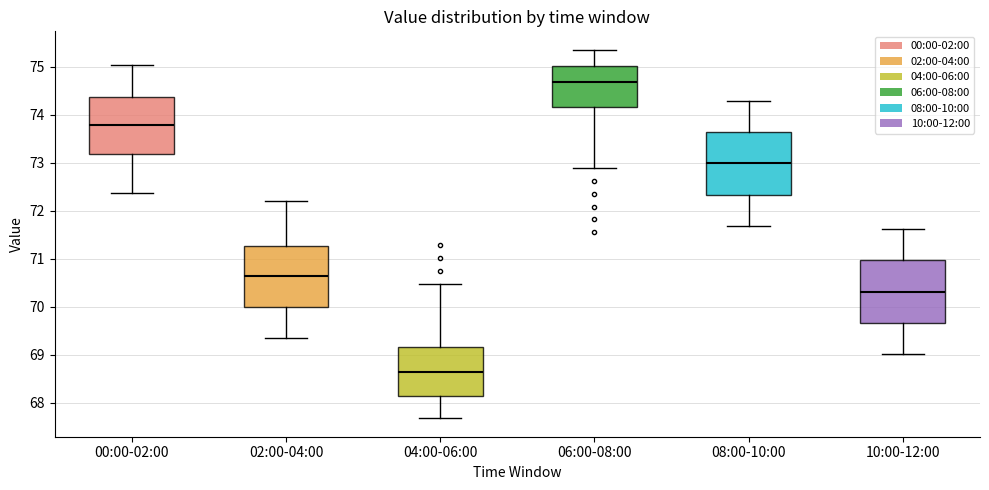

Reading left to right, transcribe this box plot: for each box, give where its median line is, the range the box spans, and where its two whiskers end, as read against the y-axis. The values are not printed on the chart, so give them approximately, as read against the axis.

00:00-02:00: median 73.8, box 73.2 to 74.4, whiskers 72.4 to 75.0
02:00-04:00: median 70.7, box 70.0 to 71.3, whiskers 69.4 to 72.2
04:00-06:00: median 68.7, box 68.1 to 69.2, whiskers 67.7 to 70.5
06:00-08:00: median 74.7, box 74.2 to 75.0, whiskers 72.9 to 75.4
08:00-10:00: median 73.0, box 72.3 to 73.6, whiskers 71.7 to 74.3
10:00-12:00: median 70.3, box 69.7 to 71.0, whiskers 69.0 to 71.6